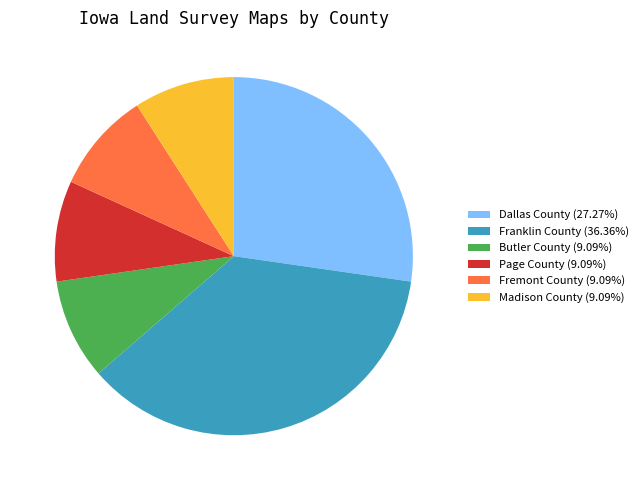

What is the ratio of the value at Franklin County (36.36%) to the value at Fremont County (9.09%)?

4.0